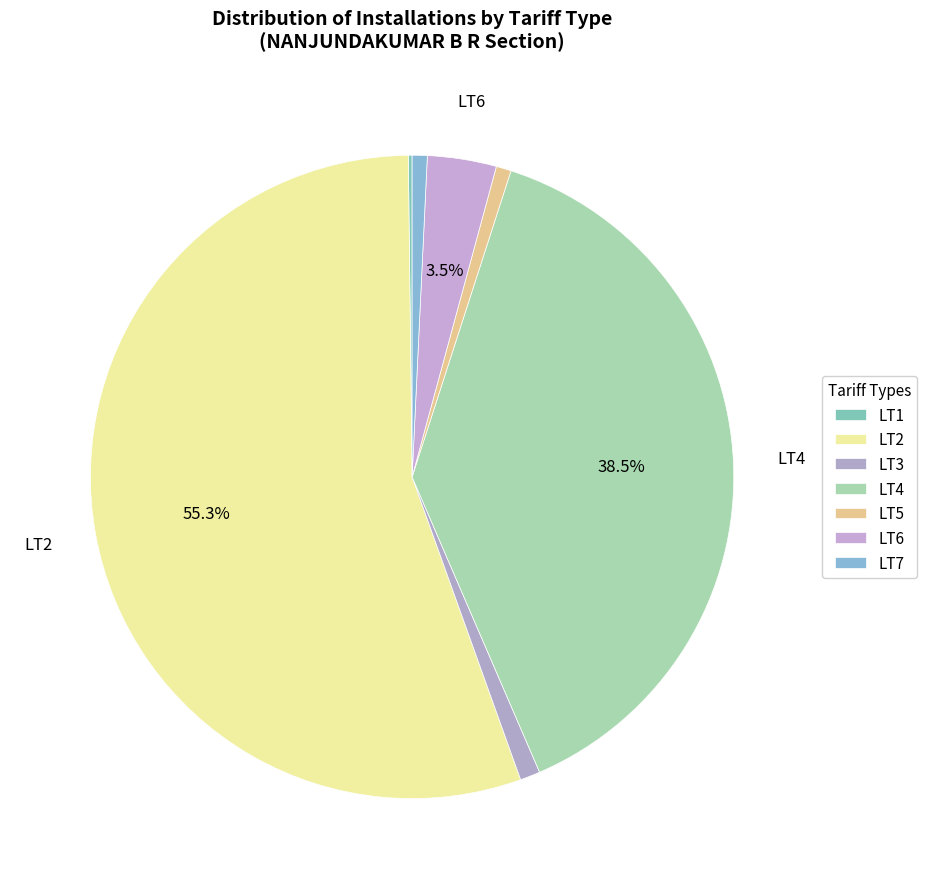

To the nearest percent, what percentage of the pie is LT3?

1%